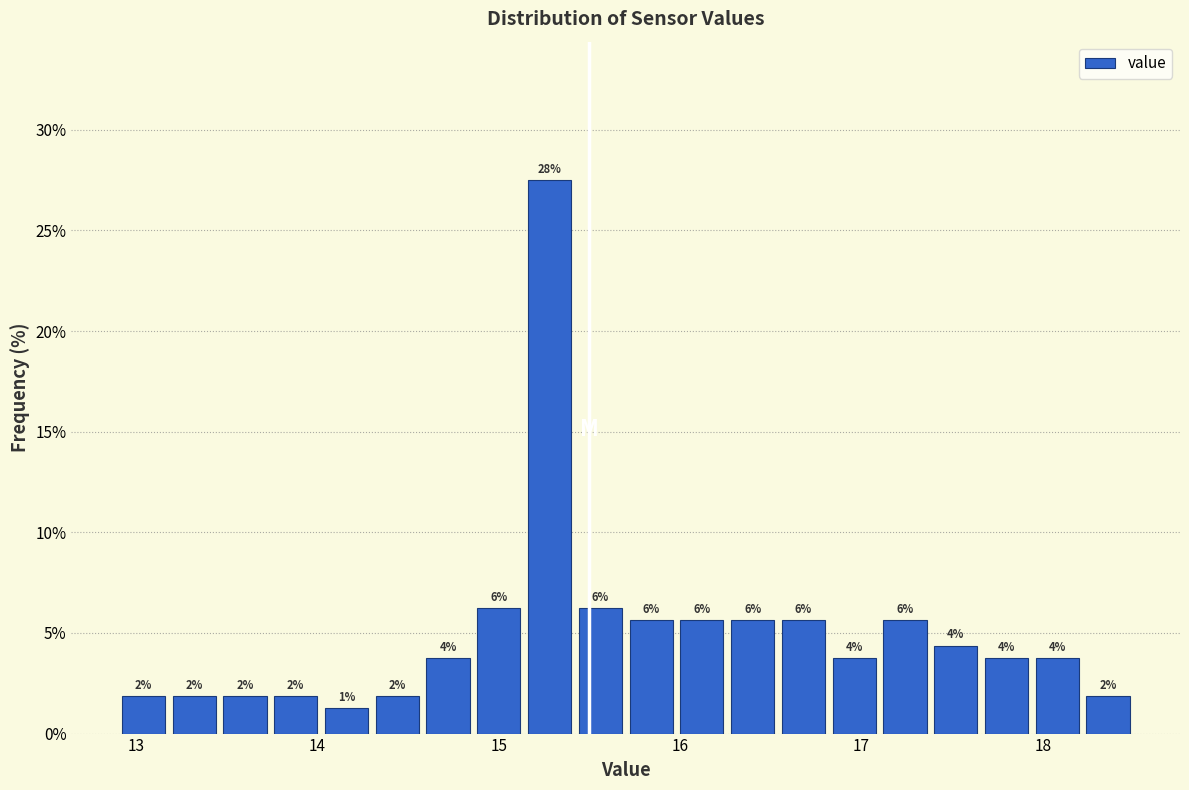

Read against the x-axis, roughly where is the centre of the tallest bar?

15.3